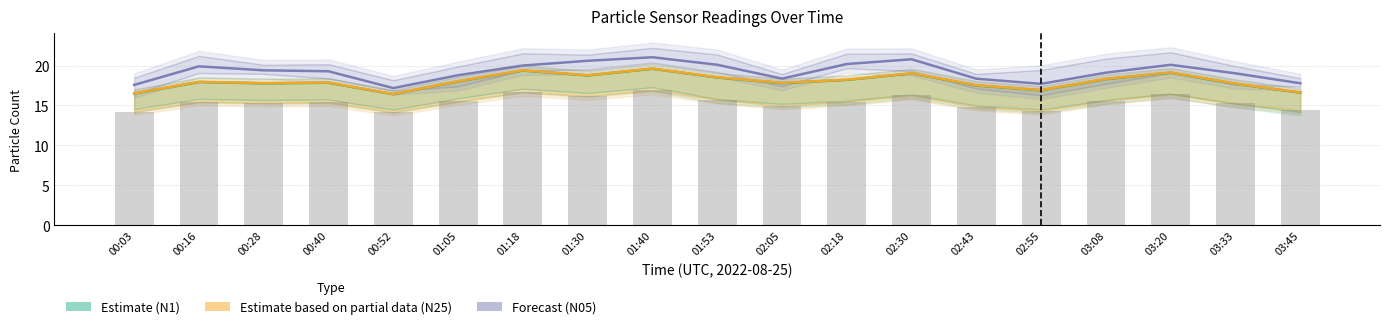

What is the difference between the second highest and minimum values in the N25 (Partial Estimate) series?

3.0